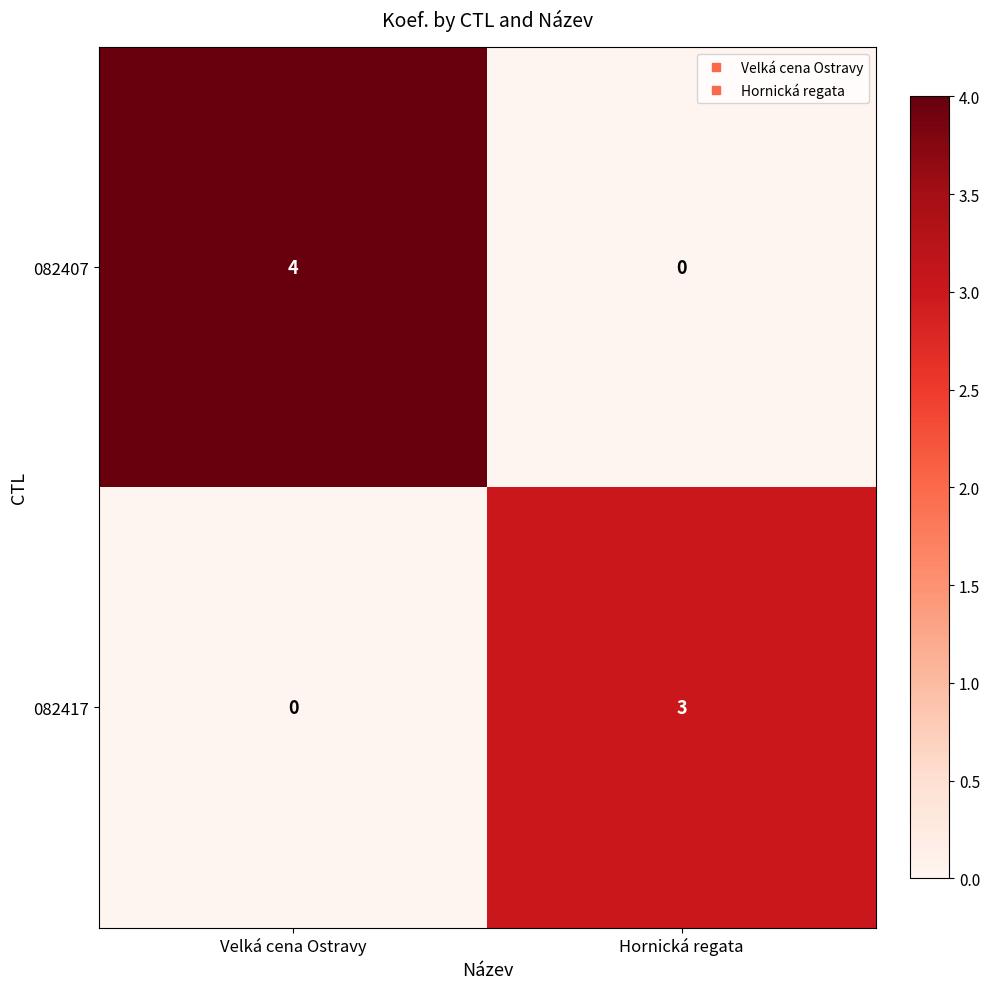

What is the total value across all series at Hornická regata?

3